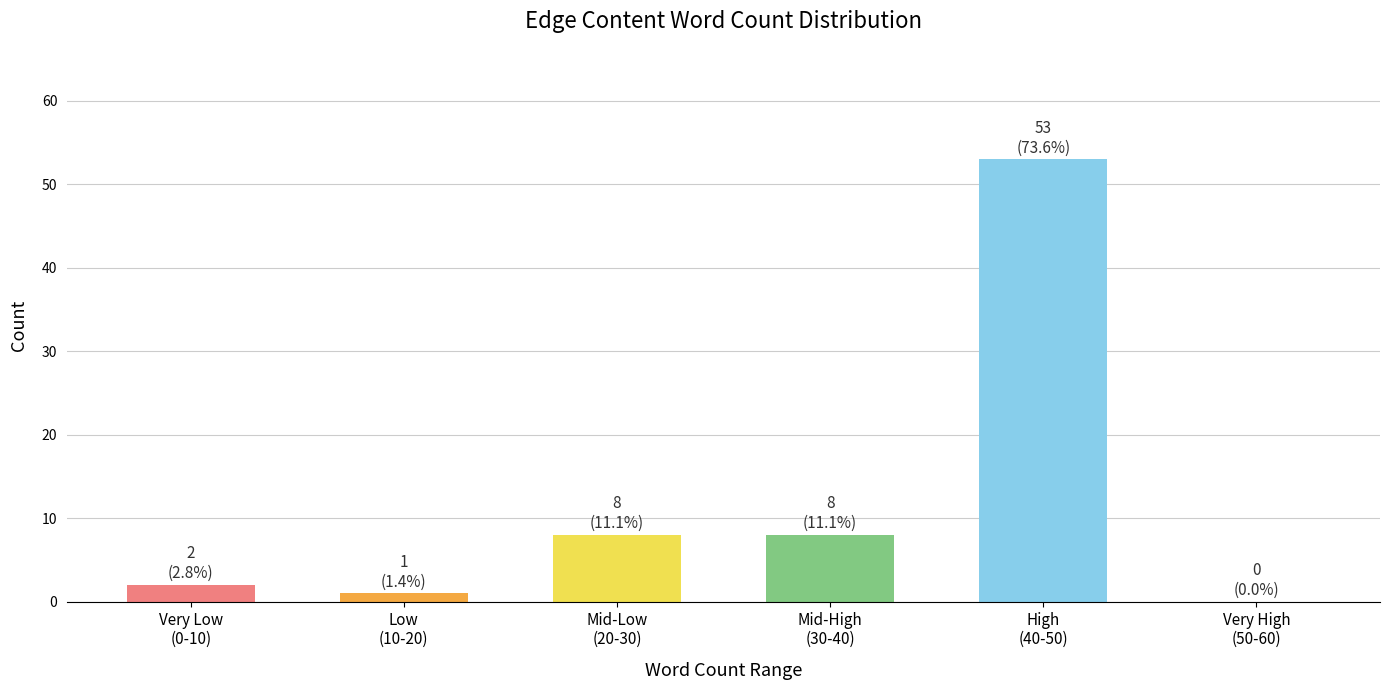

What is the greatest value displayed?

53